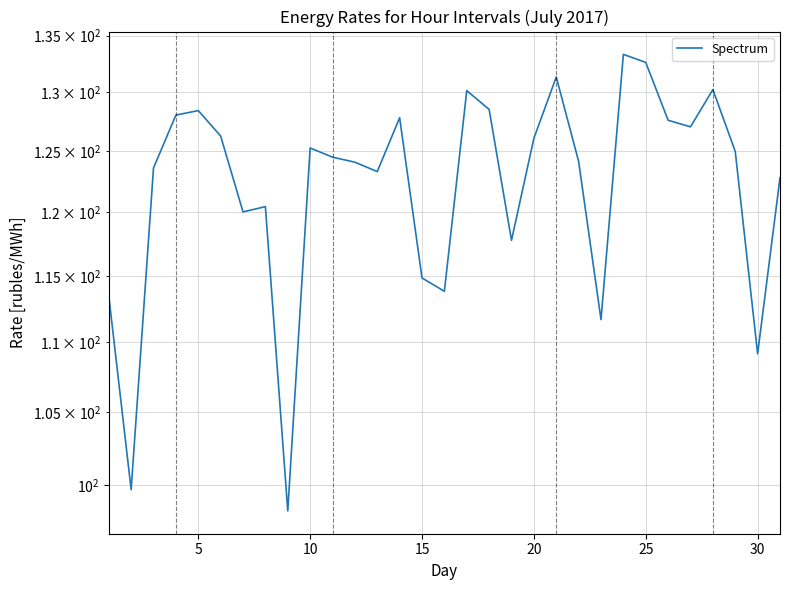

What is the difference between the maximum and second lowest values?

33.6